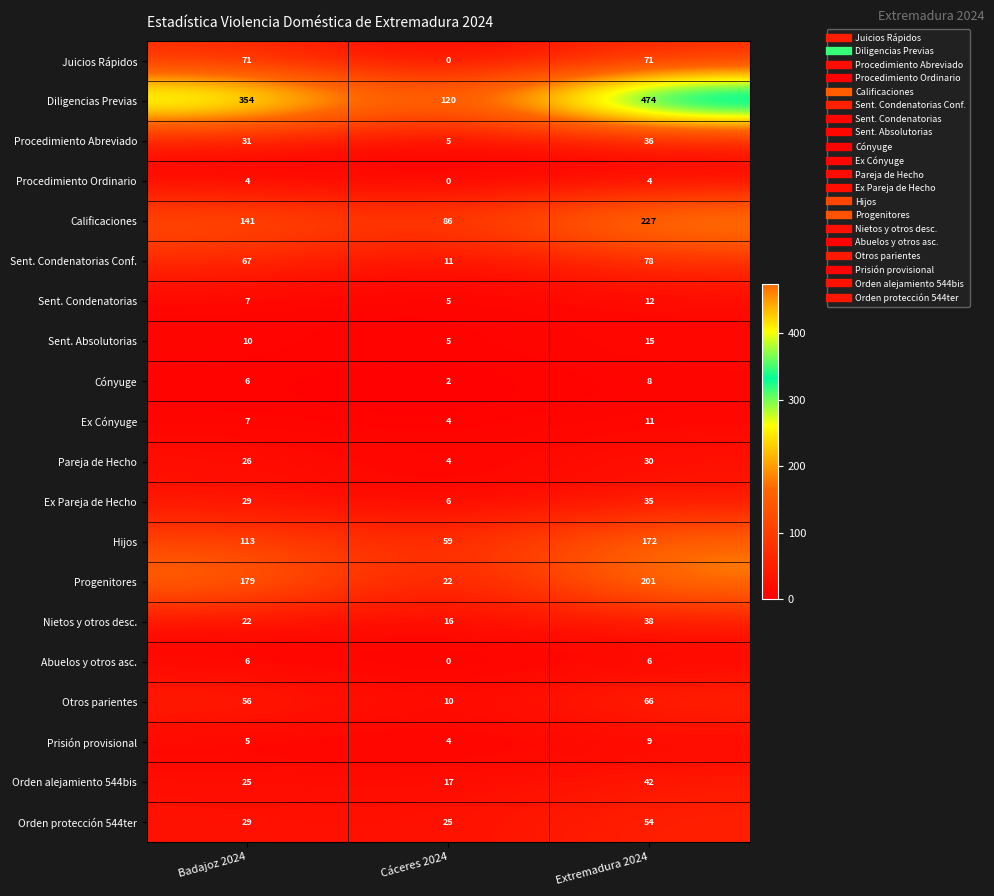

How many Prisión provisional values are between 4 and 9?

3